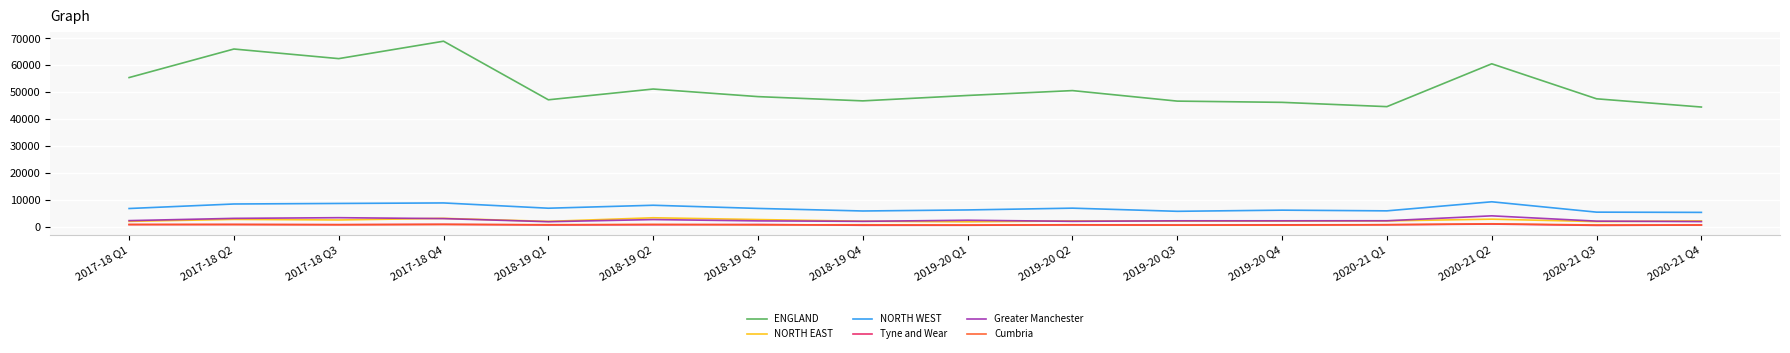

What is the difference between the second highest and minimum values in the NORTH EAST series?

1280